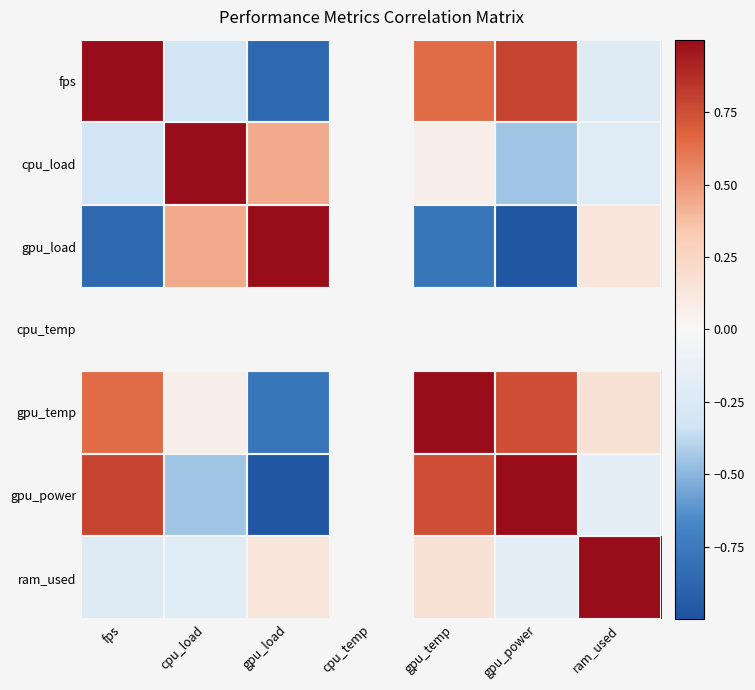

List the series in order of their peak value, lowest first.

gpu_power, fps, cpu_load, gpu_load, cpu_temp, gpu_temp, ram_used